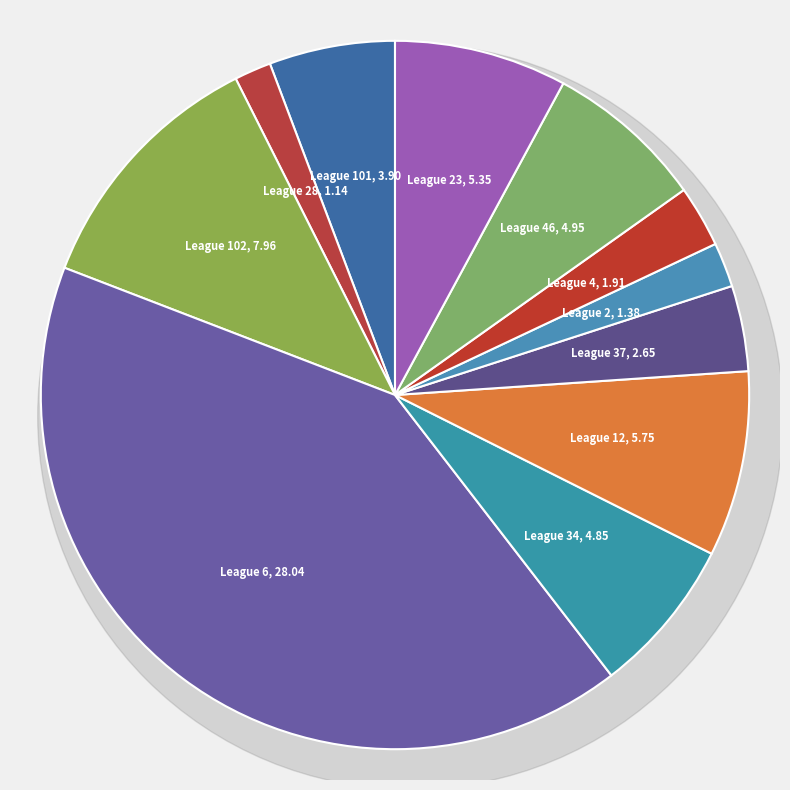

Which slice is the smallest?

28